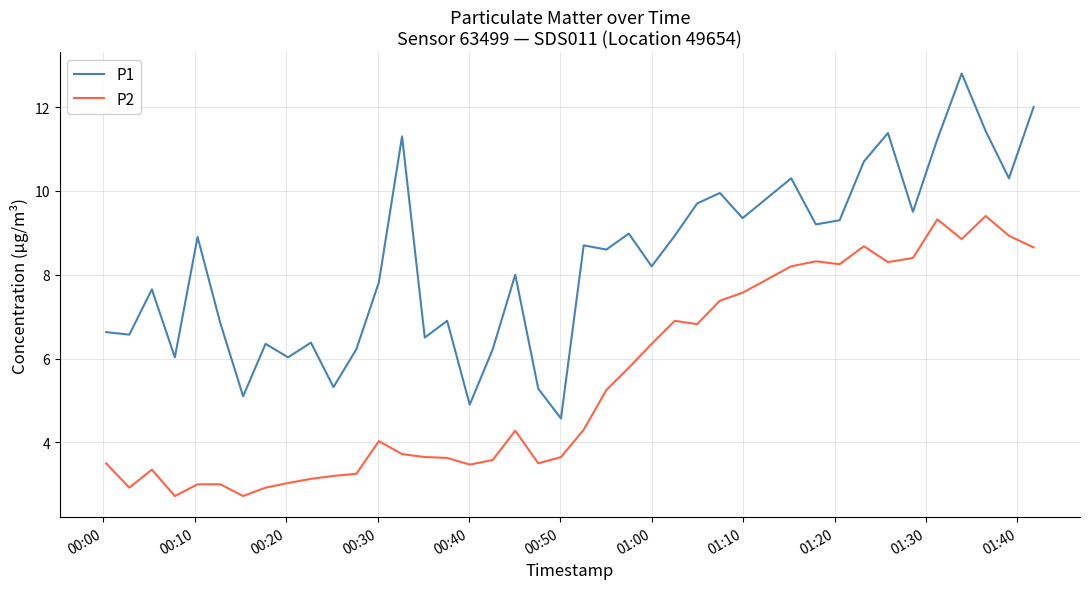

Which series has the widest spread of values?

P1